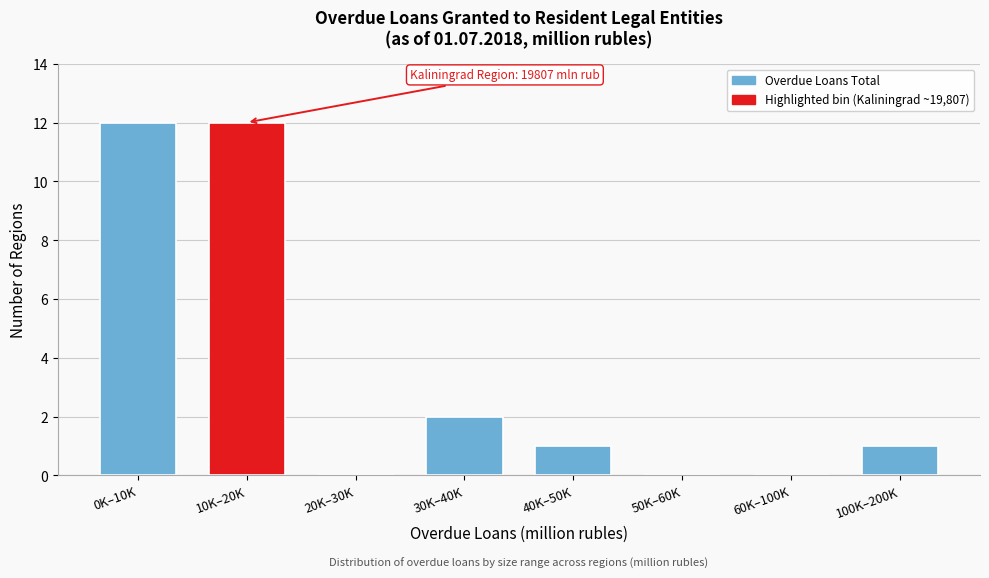

Reading right to left, list all the values displayed in this chart.

100K–200K=1	60K–100K=0	50K–60K=0	40K–50K=1	30K–40K=2	20K–30K=0	10K–20K=12	0K–10K=12